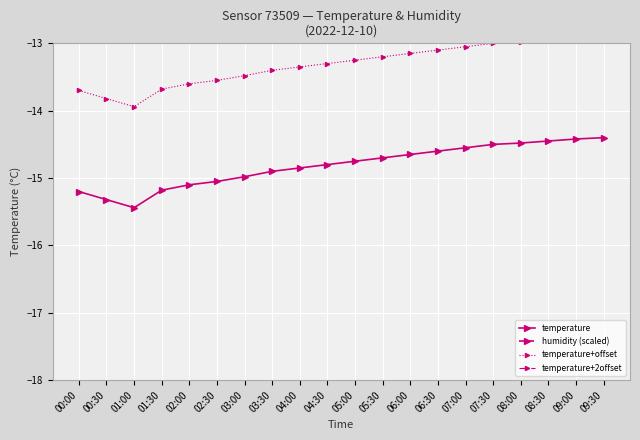

Which label corresponds to the smallest value in the chart?

01:00